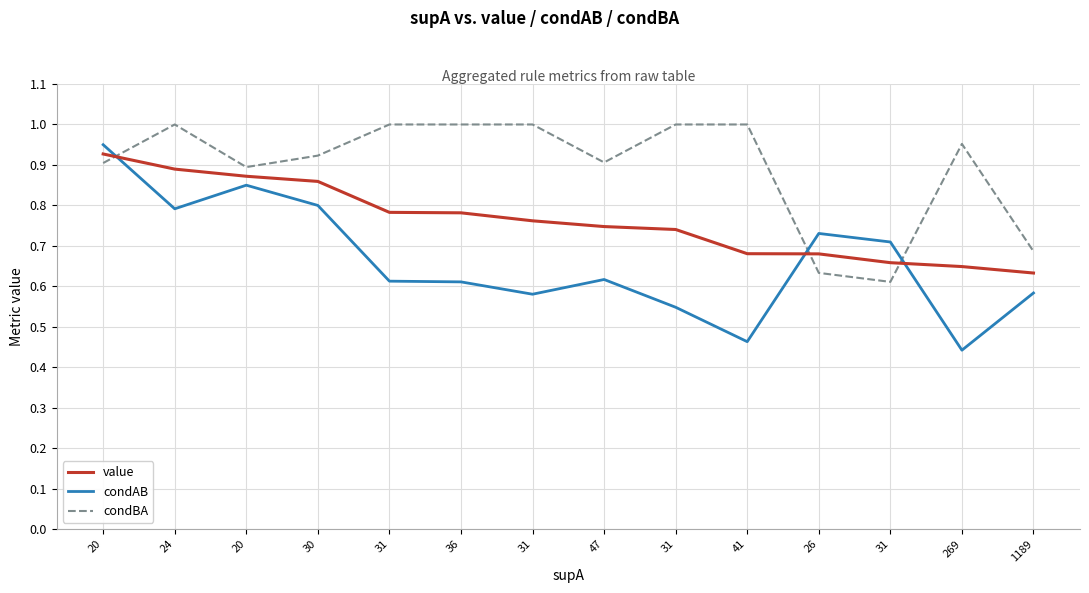

Which series changed the most between 26 and 1189?

condAB